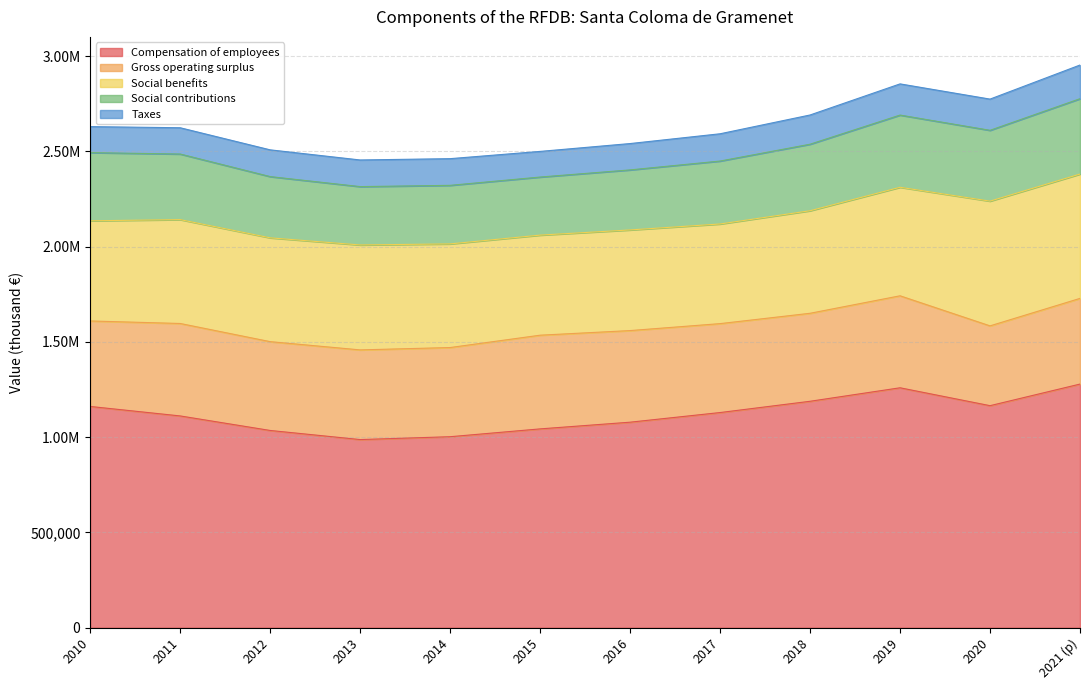

What is the highest value of the Social contributions series?

395608